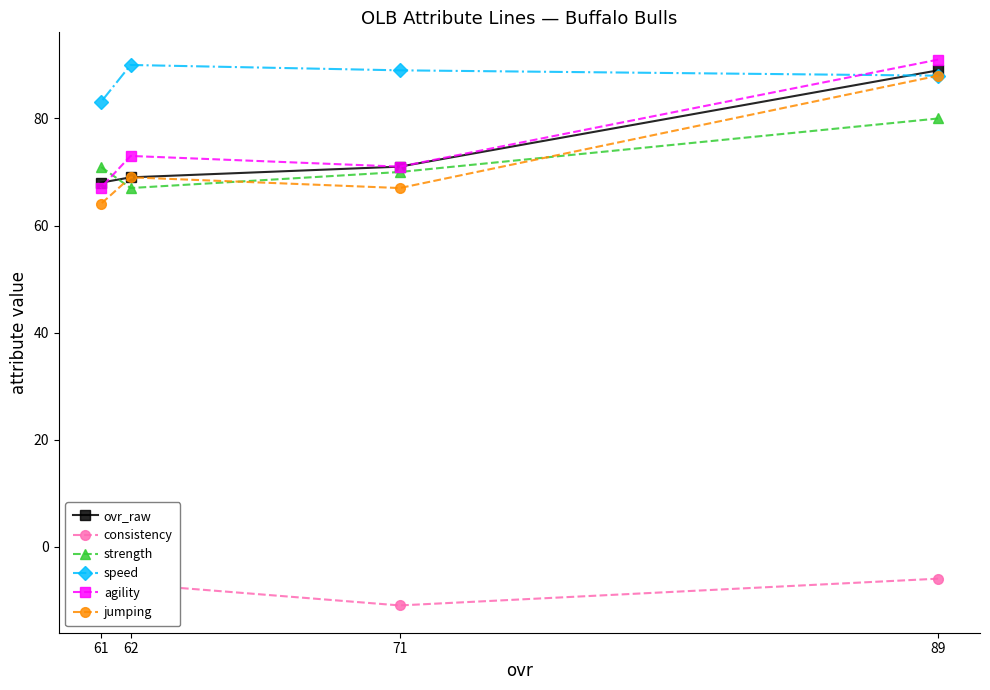

What is the total value across all series at 71?

357